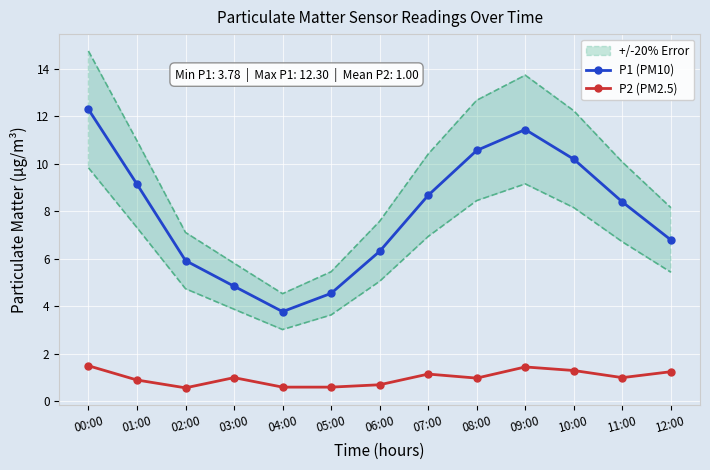

Reading left to right, extract all data points from this chart.

P1 (PM10): 12.3	9.2	5.9	4.8	3.8	4.5	6.3	8.7	10.6	11.4	10.2	8.4	6.8
P2 (PM2.5): 1.5	0.9	0.6	1.0	0.6	0.6	0.7	1.1	1.0	1.4	1.3	1.0	1.2